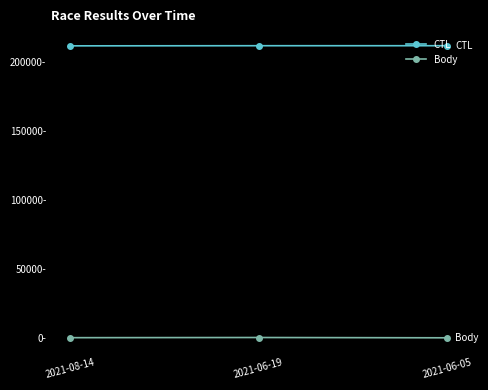

Does the chart have visible grid lines?

No